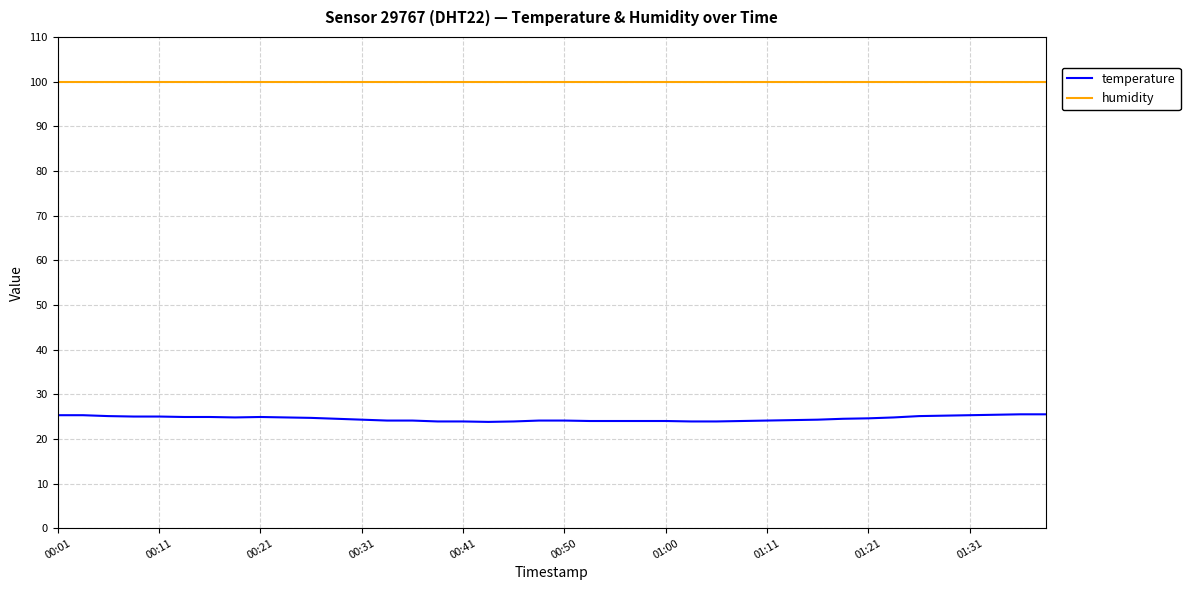

What is the lowest value of the humidity series?

99.9